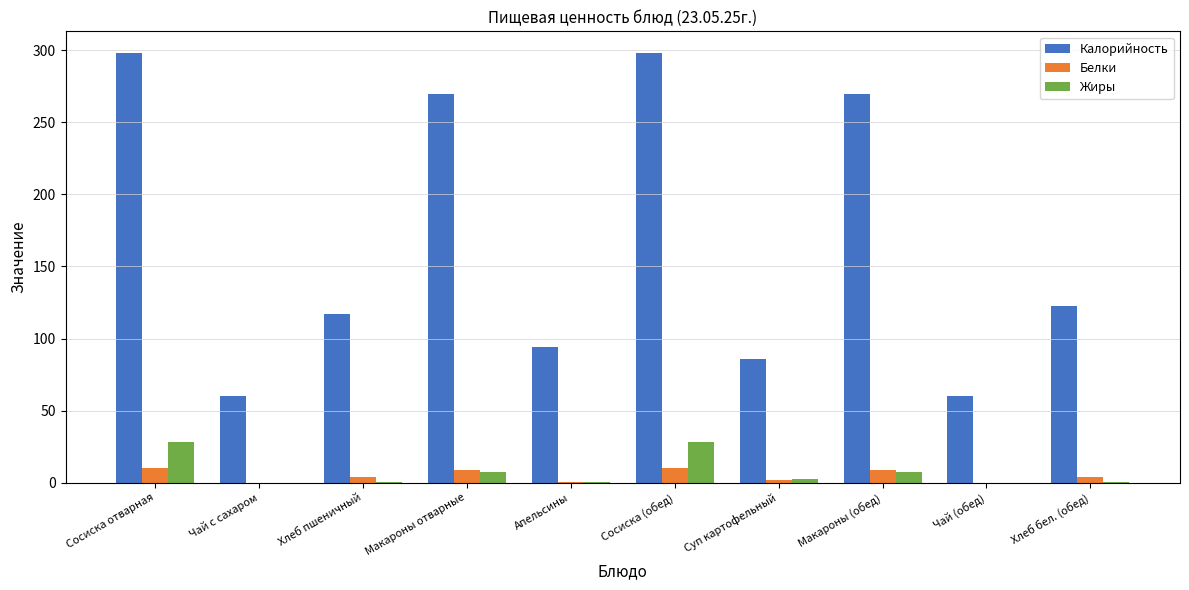

Which series changed the most between Макароны отварные and Сосиска (обед)?

Калорийность